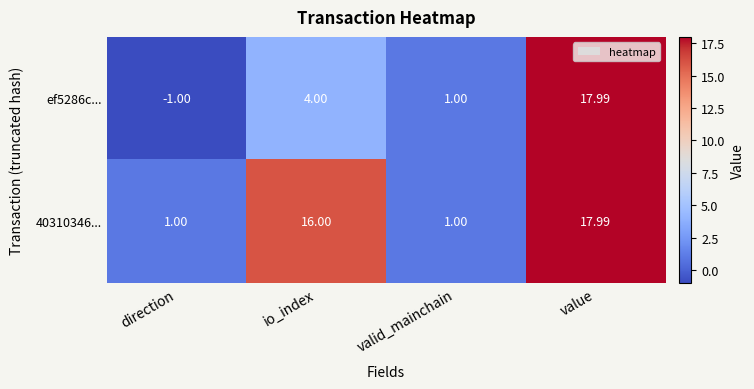

Where is ef5286c... nearest to the value 8?

io_index